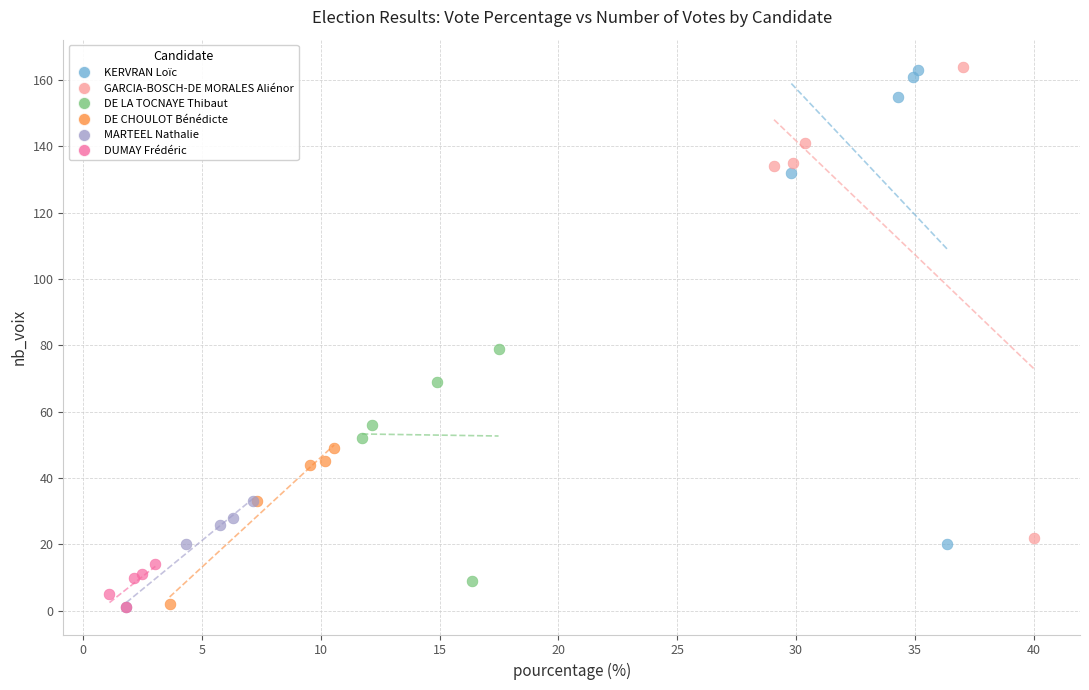

What are all the series names shown in the legend?

KERVRAN Loïc, GARCIA-BOSCH-DE MORALES Aliénor, DE LA TOCNAYE Thibaut, DE CHOULOT Bénédicte, MARTEEL Nathalie, DUMAY Frédéric